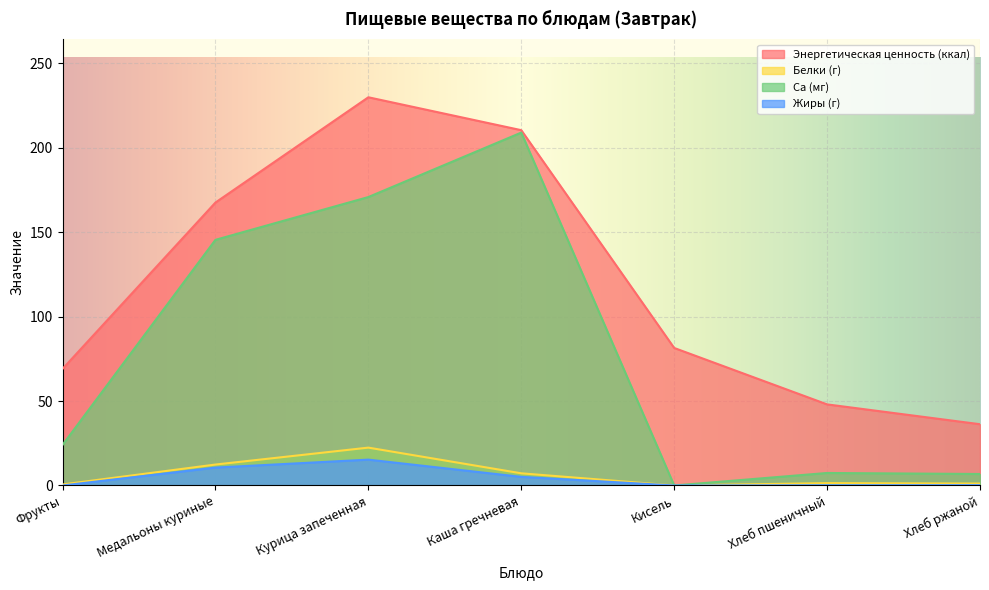

What is the total value across all series at Каша гречневая?

431.5